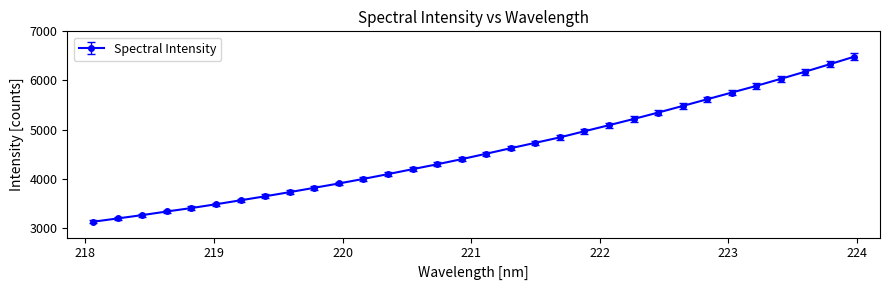

What is the greatest value displayed?

6484.3